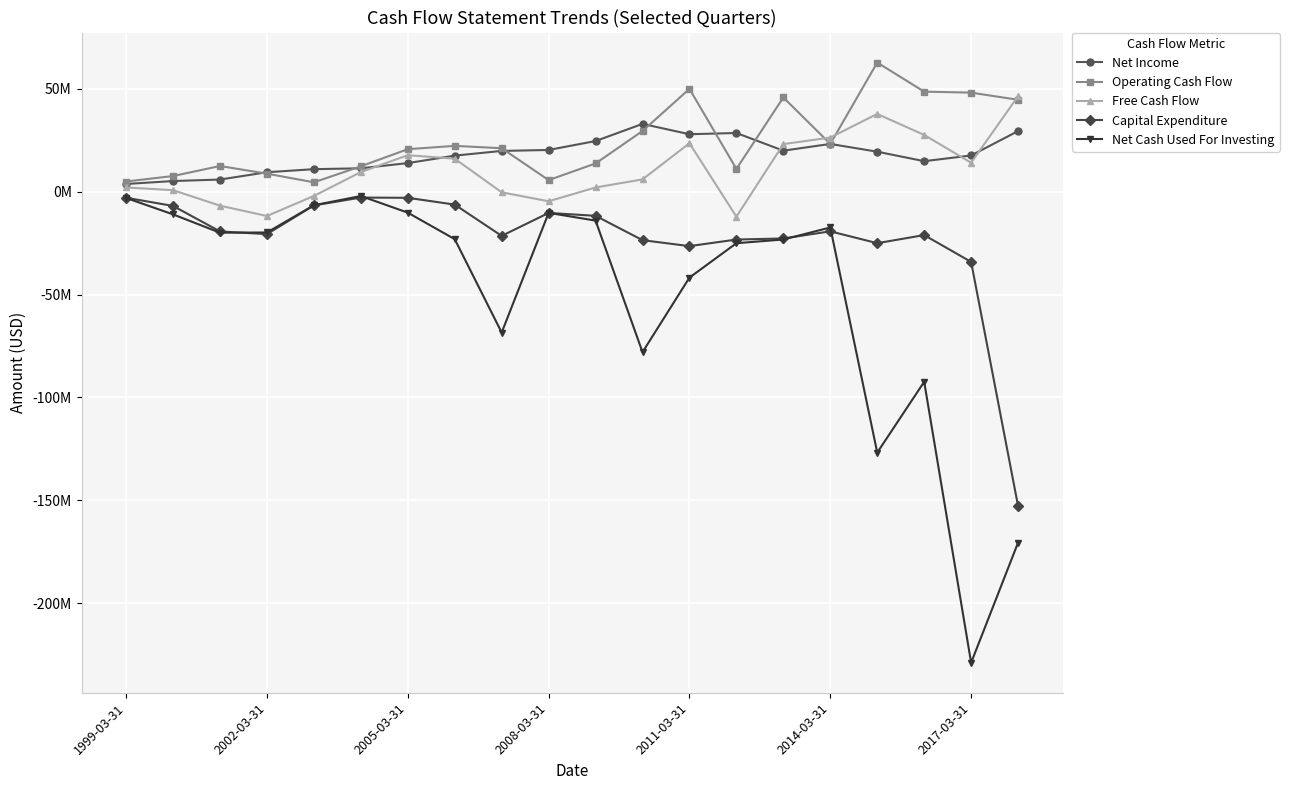

True or false: Capital Expenditure and Net Income intersect in this chart.

False